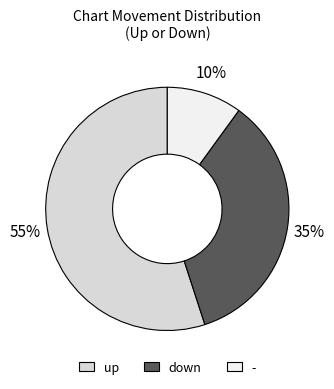

What percentage is the down slice, to the nearest percent?

35%